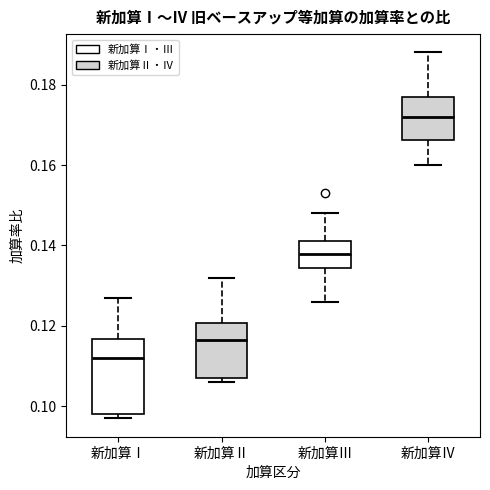

Where does the median line of the box for 新加算Ⅲ sit on the y-axis? The values are not printed on the chart, so give them approximately, as read against the axis.

0.138